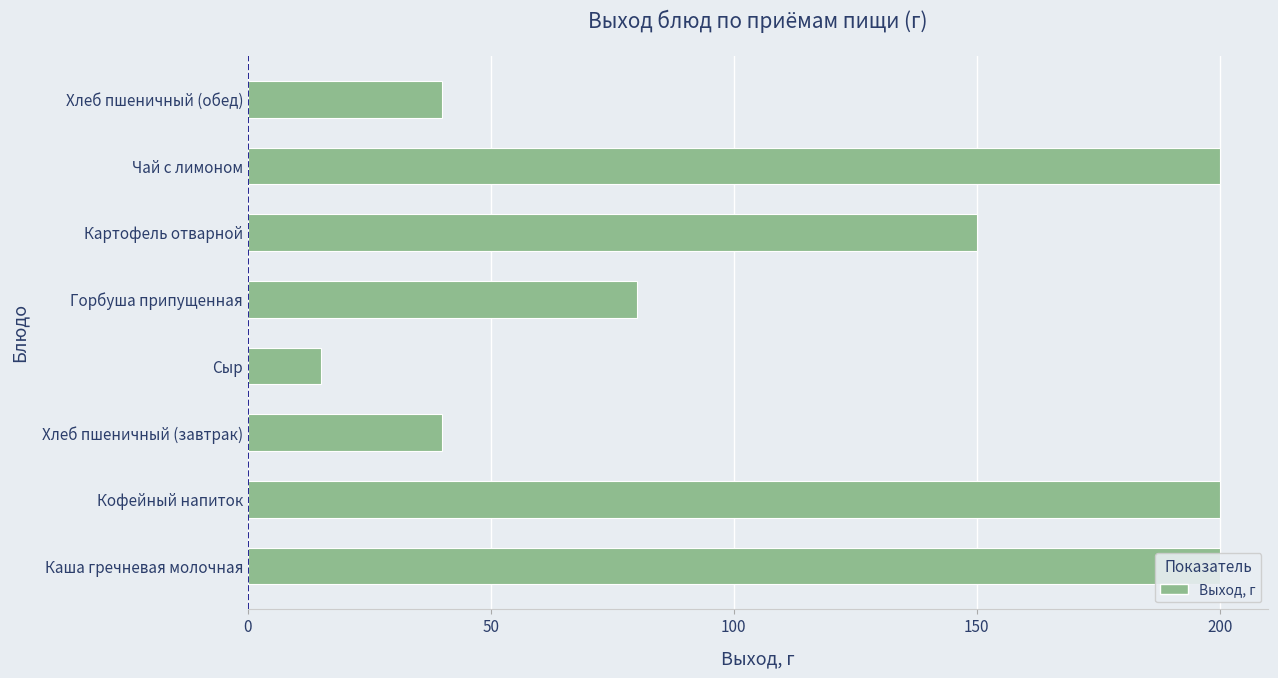

Reading right to left, list all the values displayed in this chart.

40	200	150	80	15	40	200	200